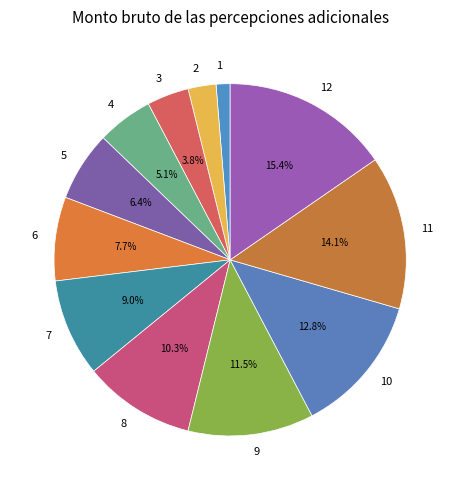

Does any single category account for the majority?

No